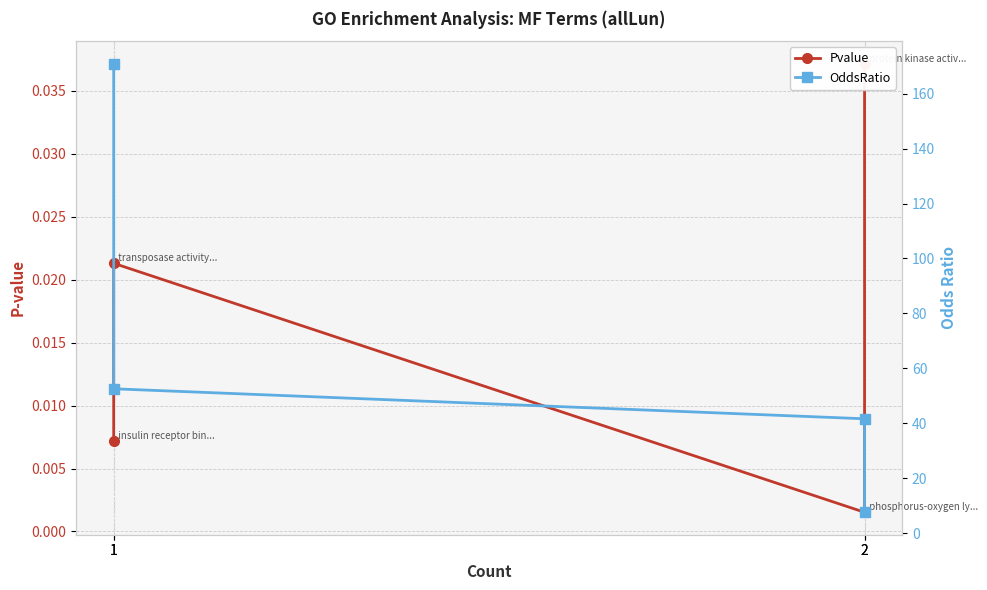

How many lines are shown in the chart?

2